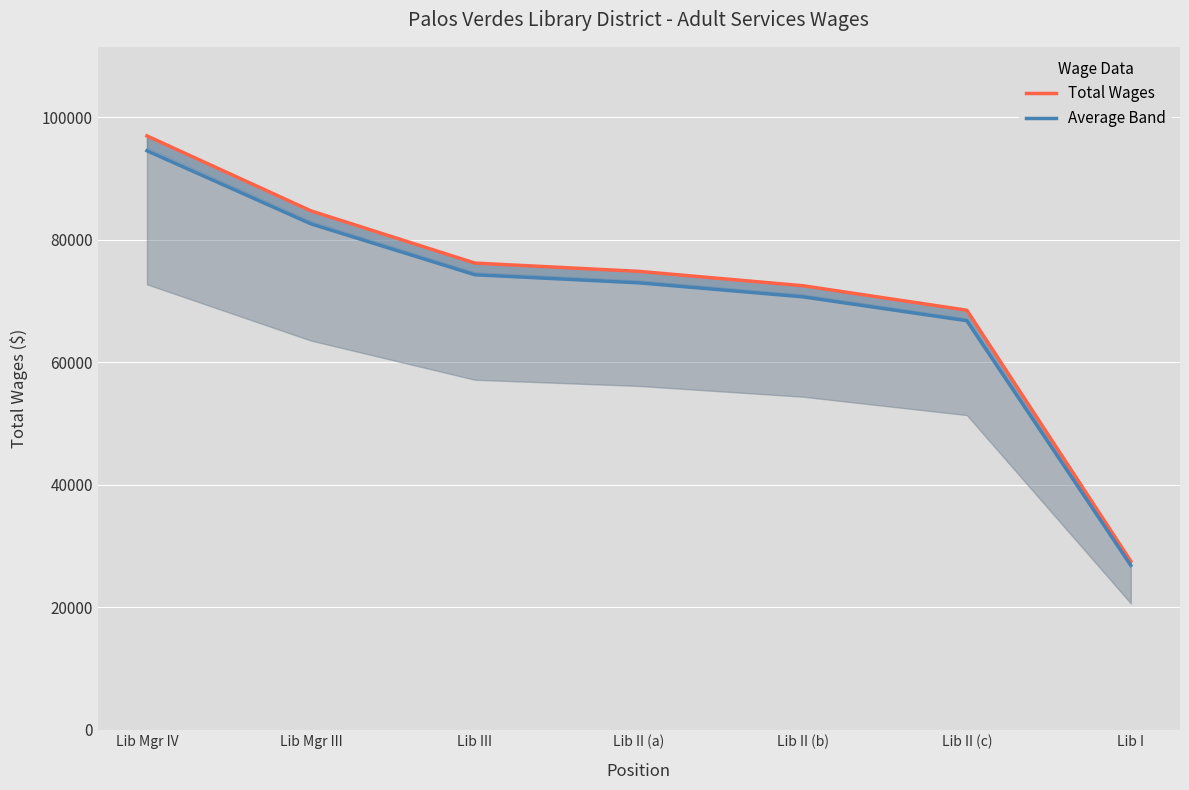

Which category has the highest value across all series?

Lib Mgr IV